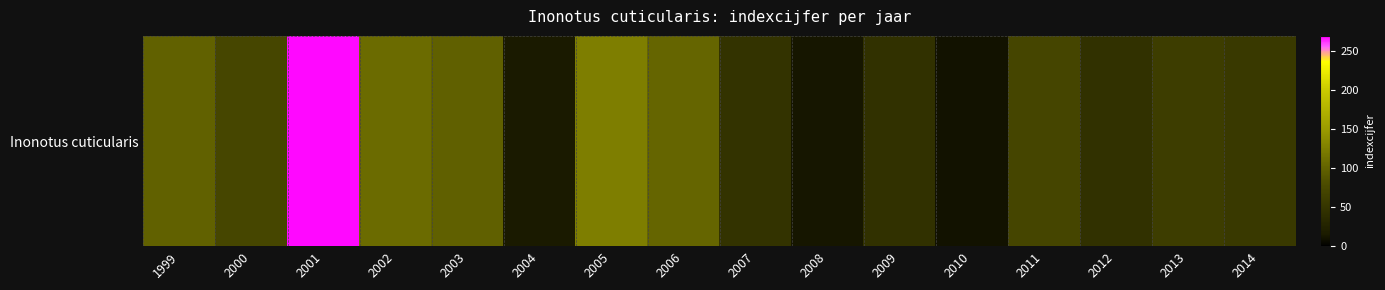

What is the difference between the second highest and second lowest values?

113